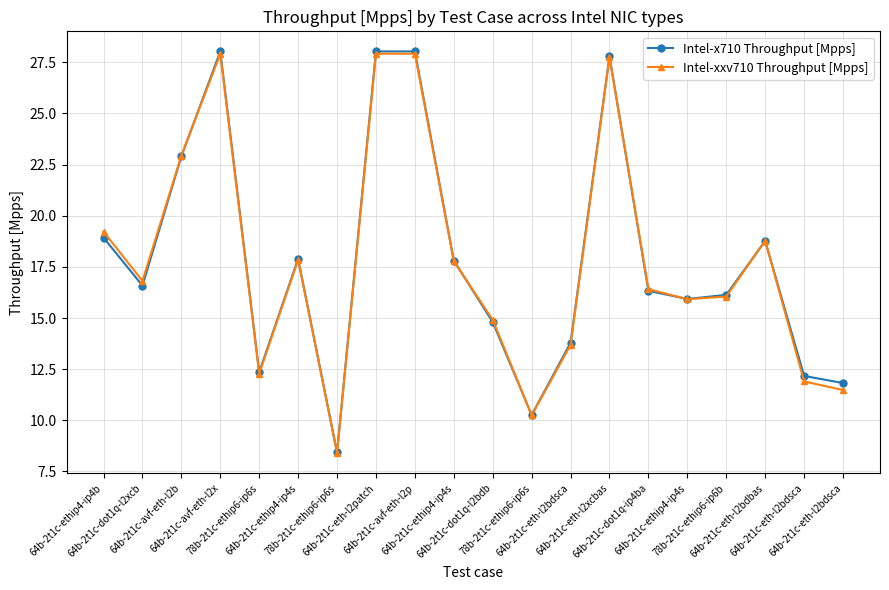

What is the sum of the Intel-xxv710 Throughput [Mpps] values at 78b-2t1c-ethip6-ip6b and 64b-2t1c-dot1q-l2bdb?

31.0